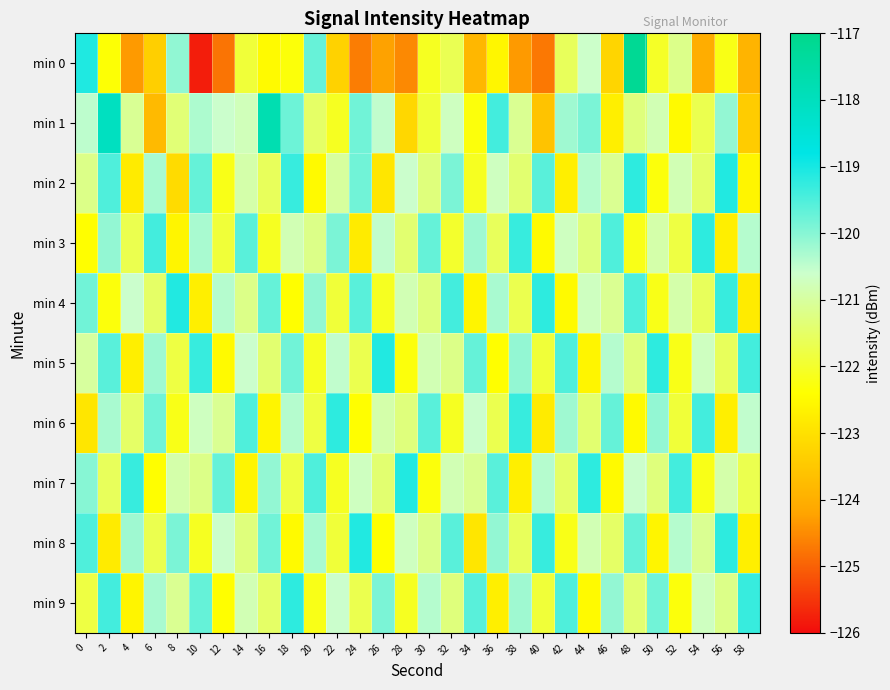

Reading left to right, what are all the values shown in this chart?

min 0: 0=-119.1	2=-122.4	4=-124.3	6=-123.4	8=-120.1	10=-125.8	12=-124.8	14=-121.9	16=-122.5	18=-122.3	20=-119.7	22=-123.3	24=-124.7	26=-124.2	28=-124.5	30=-122.1	32=-121.7	34=-123.8	36=-122.6	38=-124.3	40=-124.7	42=-121.6	44=-120.6	46=-123.2	48=-117.2	50=-122.0	52=-121.2	54=-124.0	56=-122.2	58=-123.9
min 1: 0=-120.5	2=-118.1	4=-121.1	6=-123.8	8=-121.3	10=-120.3	12=-120.6	14=-120.7	16=-117.8	18=-119.8	20=-121.5	22=-122.1	24=-119.8	26=-120.5	28=-123.2	30=-121.9	32=-120.7	34=-122.3	36=-119.4	38=-121.1	40=-123.6	42=-120.2	44=-119.9	46=-122.7	48=-121.3	50=-120.8	52=-122.5	54=-121.7	56=-120.1	58=-123.4
min 2: 0=-121.2	2=-119.5	4=-122.8	6=-120.3	8=-123.1	10=-119.7	12=-122.2	14=-120.9	16=-121.6	18=-119.3	20=-122.5	22=-121.0	24=-119.8	26=-122.9	28=-120.6	30=-121.3	32=-119.9	34=-122.1	36=-120.7	38=-121.4	40=-119.6	42=-122.7	44=-120.4	46=-121.1	48=-119.2	50=-122.3	52=-120.8	54=-121.5	56=-119.1	58=-122.6
min 3: 0=-122.4	2=-120.1	4=-121.7	6=-119.4	8=-122.6	10=-120.3	12=-121.9	14=-119.6	16=-122.1	18=-120.8	20=-121.2	22=-119.9	24=-122.8	26=-120.5	28=-121.4	30=-119.7	32=-122.0	34=-120.2	36=-121.6	38=-119.3	40=-122.5	42=-120.7	44=-121.3	46=-119.5	48=-122.2	50=-120.9	52=-121.8	54=-119.2	56=-122.7	58=-120.4
min 4: 0=-119.8	2=-122.3	4=-120.6	6=-121.5	8=-119.1	10=-122.7	12=-120.4	14=-121.2	16=-119.7	18=-122.4	20=-120.1	22=-121.9	24=-119.6	26=-122.1	28=-120.8	30=-121.3	32=-119.4	34=-122.6	36=-120.3	38=-121.7	40=-119.2	42=-122.5	44=-120.7	46=-121.1	48=-119.5	50=-122.2	52=-120.9	54=-121.6	56=-119.3	58=-122.8
min 5: 0=-121.0	2=-119.6	4=-122.7	6=-120.2	8=-121.8	10=-119.3	12=-122.5	14=-120.6	16=-121.4	18=-119.8	20=-122.1	22=-120.5	24=-121.7	26=-119.1	28=-122.3	30=-120.8	32=-121.2	34=-119.7	36=-122.4	38=-120.1	40=-121.9	42=-119.5	44=-122.6	46=-120.4	48=-121.3	50=-119.2	52=-122.2	54=-120.7	56=-121.6	58=-119.4
min 6: 0=-122.9	2=-120.3	4=-121.5	6=-119.8	8=-122.2	10=-120.7	12=-121.1	14=-119.5	16=-122.6	18=-120.4	20=-121.8	22=-119.2	24=-122.4	26=-120.9	28=-121.3	30=-119.6	32=-122.1	34=-120.6	36=-121.7	38=-119.3	40=-122.8	42=-120.2	44=-121.4	46=-119.7	48=-122.5	50=-120.1	52=-121.9	54=-119.4	56=-122.7	58=-120.5
min 7: 0=-120.0	2=-121.6	4=-119.3	6=-122.4	8=-120.9	10=-121.2	12=-119.7	14=-122.6	16=-120.1	18=-121.8	20=-119.5	22=-122.1	24=-120.7	26=-121.4	28=-119.1	30=-122.3	32=-120.8	34=-121.1	36=-119.6	38=-122.7	40=-120.4	42=-121.5	44=-119.2	46=-122.5	48=-120.6	50=-121.3	52=-119.4	54=-122.2	56=-120.9	58=-121.7
min 8: 0=-119.5	2=-122.8	4=-120.2	6=-121.7	8=-119.9	10=-122.1	12=-120.6	14=-121.3	16=-119.8	18=-122.5	20=-120.3	22=-121.9	24=-119.1	26=-122.4	28=-120.7	30=-121.2	32=-119.6	34=-122.9	36=-120.1	38=-121.6	40=-119.3	42=-122.2	44=-120.8	46=-121.5	48=-119.7	50=-122.6	52=-120.4	54=-121.1	56=-119.2	58=-122.7
min 9: 0=-121.8	2=-119.4	4=-122.6	6=-120.3	8=-121.1	10=-119.7	12=-122.4	14=-120.8	16=-121.5	18=-119.2	20=-122.2	22=-120.6	24=-121.7	26=-119.9	28=-122.1	30=-120.4	32=-121.3	34=-119.6	36=-122.7	38=-120.2	40=-121.9	42=-119.5	44=-122.5	46=-120.1	48=-121.4	50=-119.8	52=-122.3	54=-120.7	56=-121.2	58=-119.3